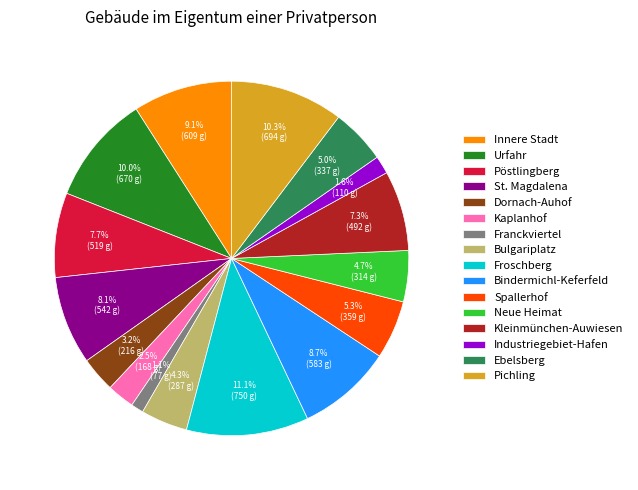

Which category has the biggest portion of the pie?

Froschberg